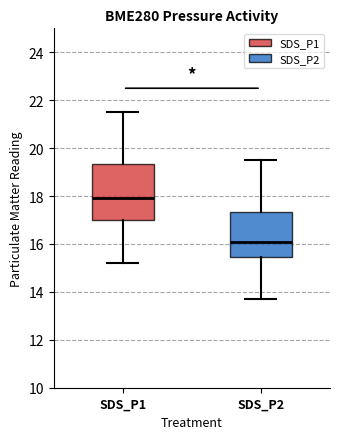

Where is the upper edge of the box for SDS_P1 on the y-axis? The values are not printed on the chart, so give them approximately, as read against the axis.

19.4